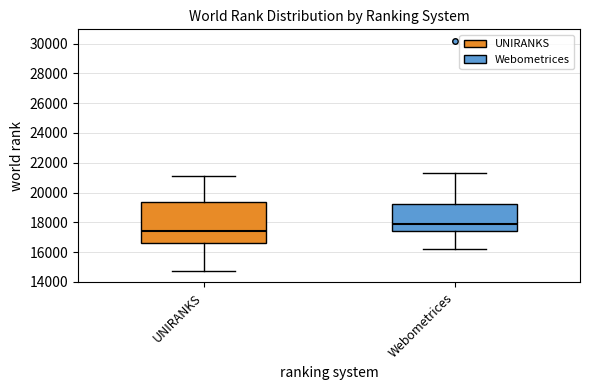

Reading left to right, transcribe this box plot: for each box, give where its median line is, the range the box spans, and where its two whiskers end, as read against the y-axis. The values are not printed on the chart, so give them approximately, as read against the axis.

UNIRANKS: median 17400, box 16600 to 19400, whiskers 14800 to 21200
Webometrices: median 17800, box 17400 to 19200, whiskers 16200 to 21400